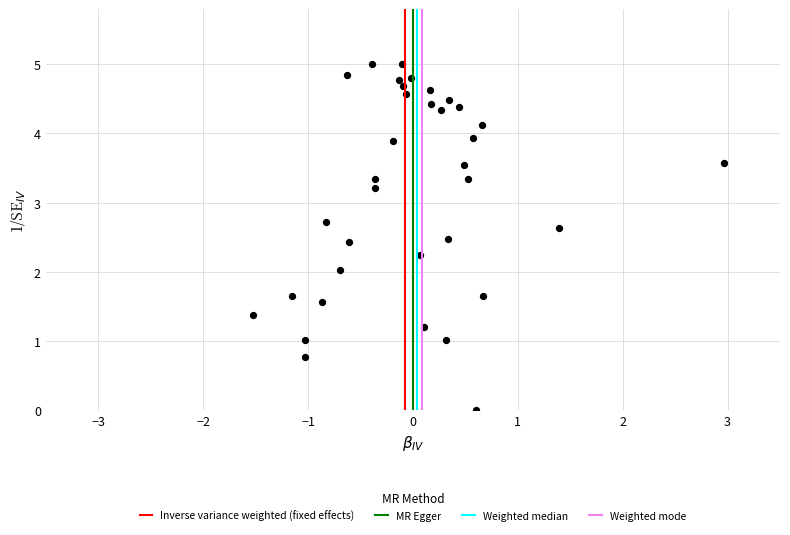

What is the range of Y values (max minus min)?

5.0